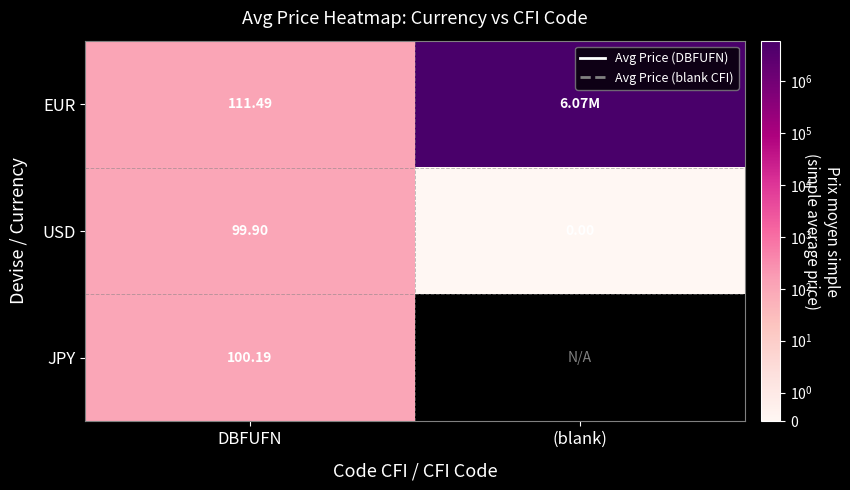

Which category has the lowest value in the USD series?

(blank)